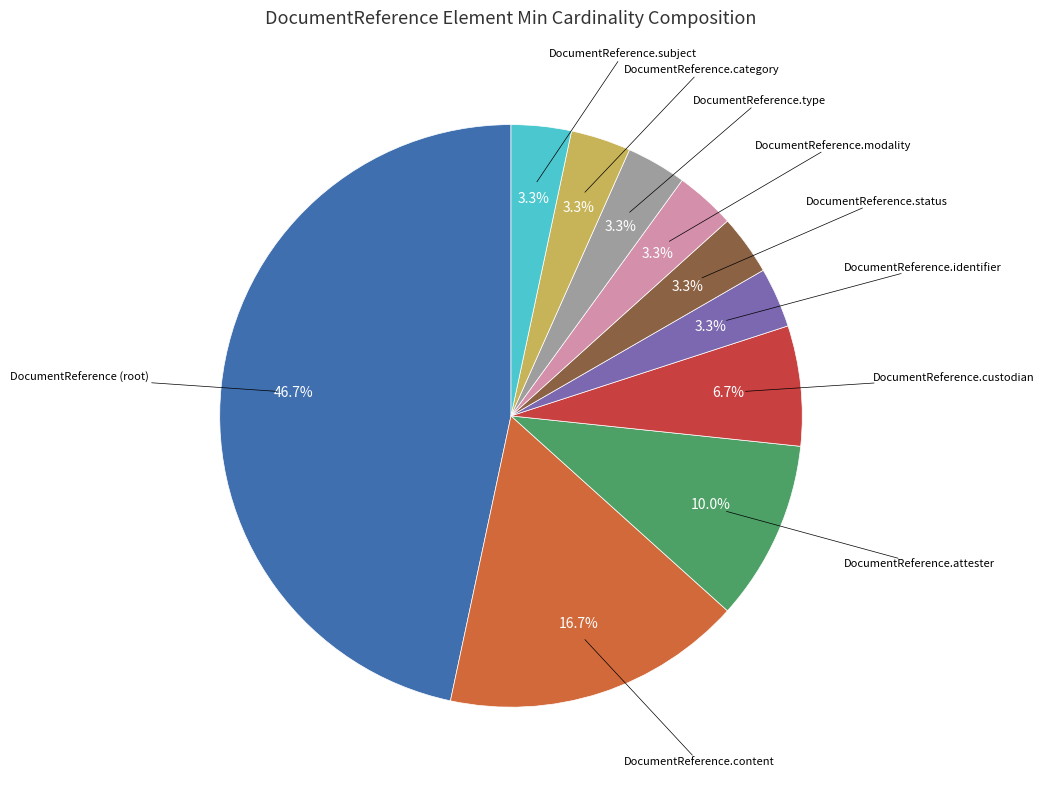

Does any single category account for the majority?

No